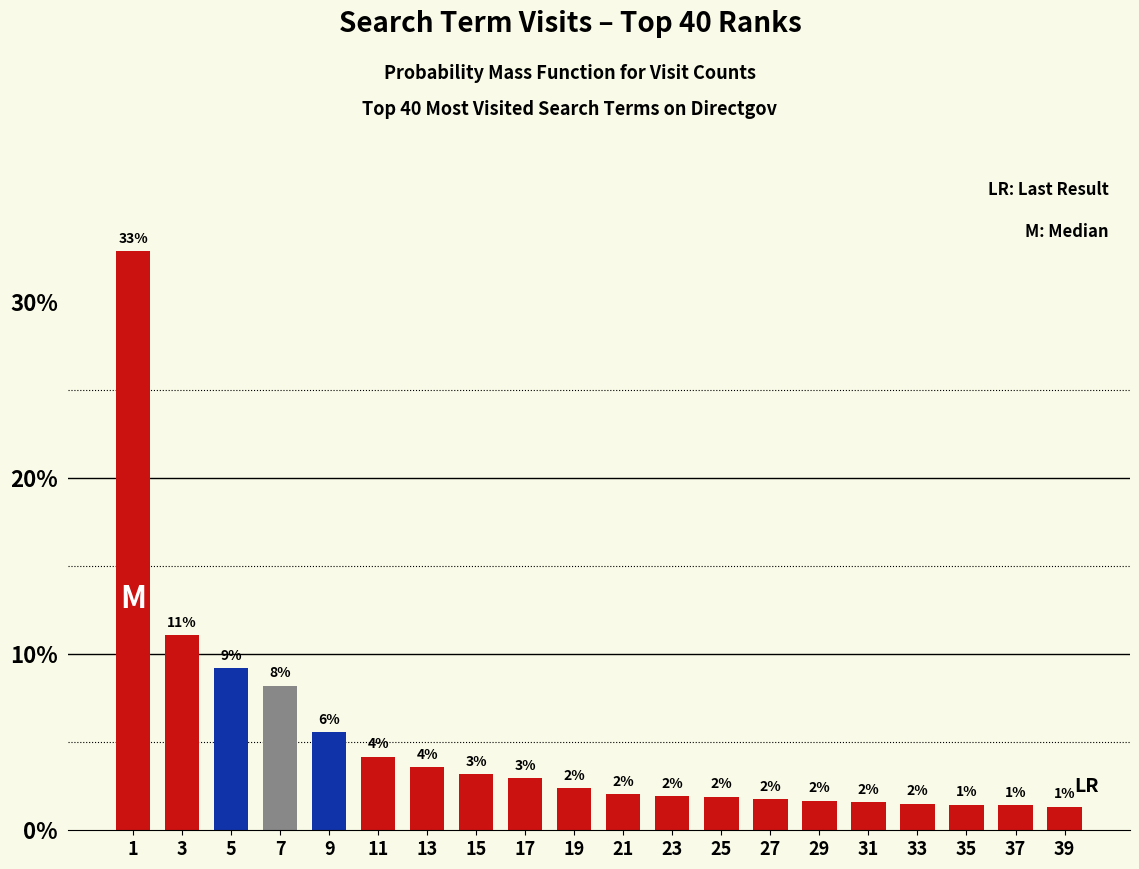

What is the sum of all values?

100.0